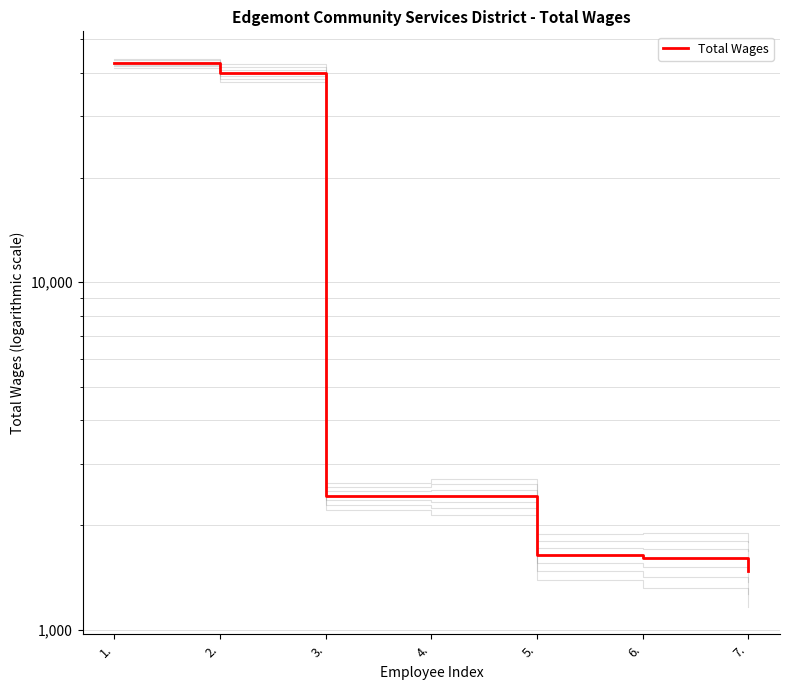

The chart shows a value of 2520 at 6.. True or false?

False